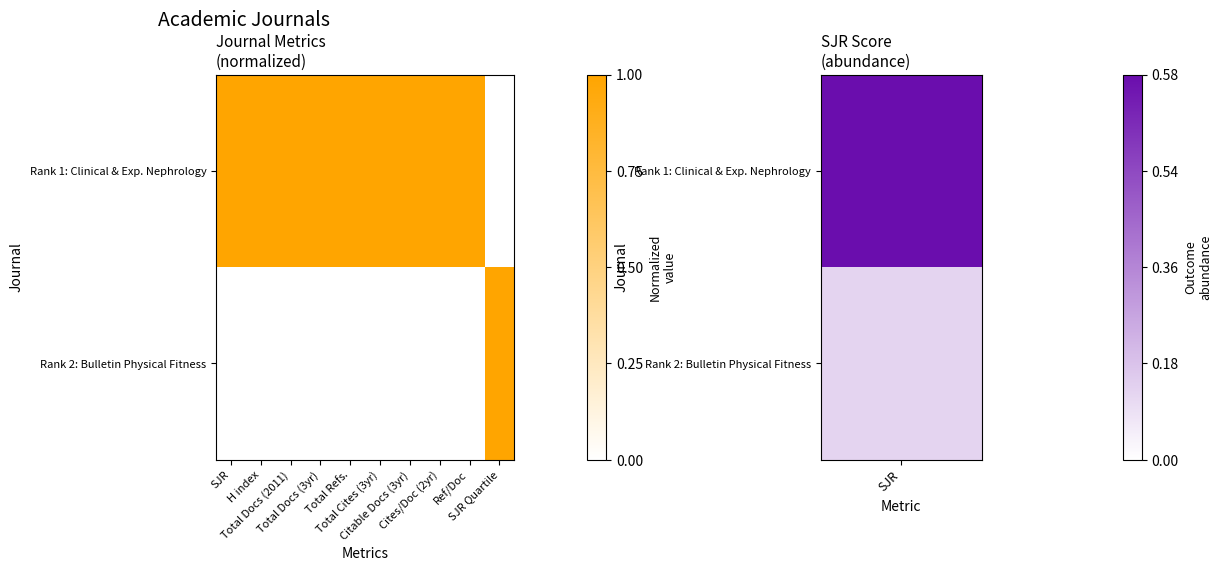

Which series has the largest range (max minus min)?

Rank 1: Clinical & Exp. Nephrology